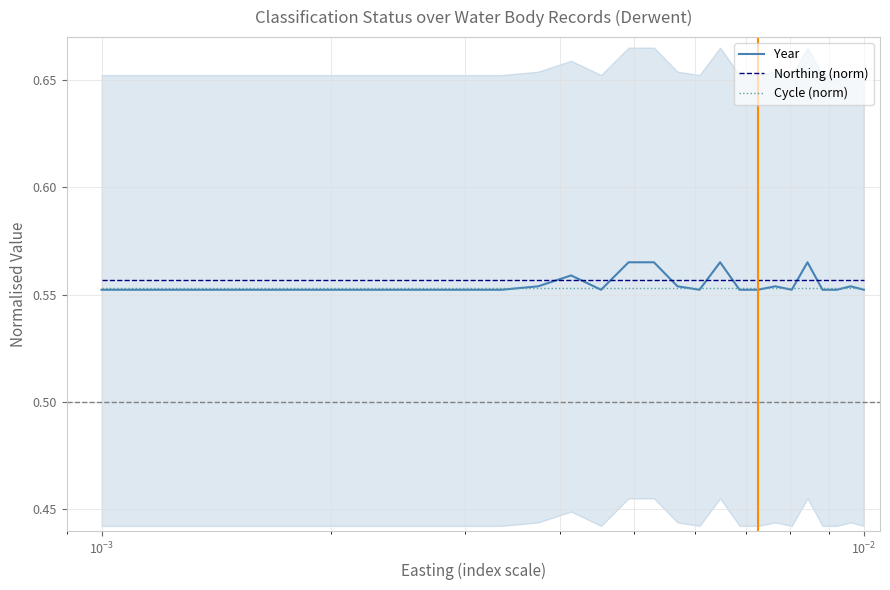

True or false: Northing (norm) has a value of 0.4 at 6.

False